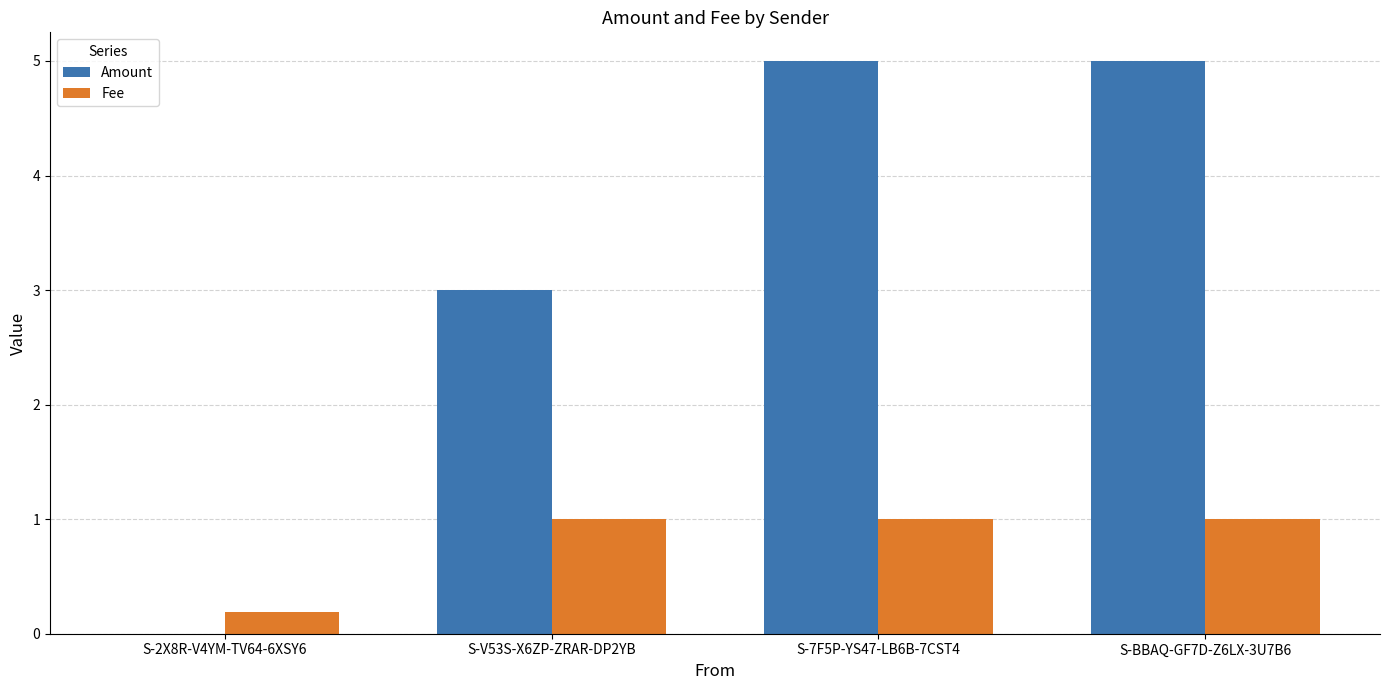

Are the bars horizontal?

No